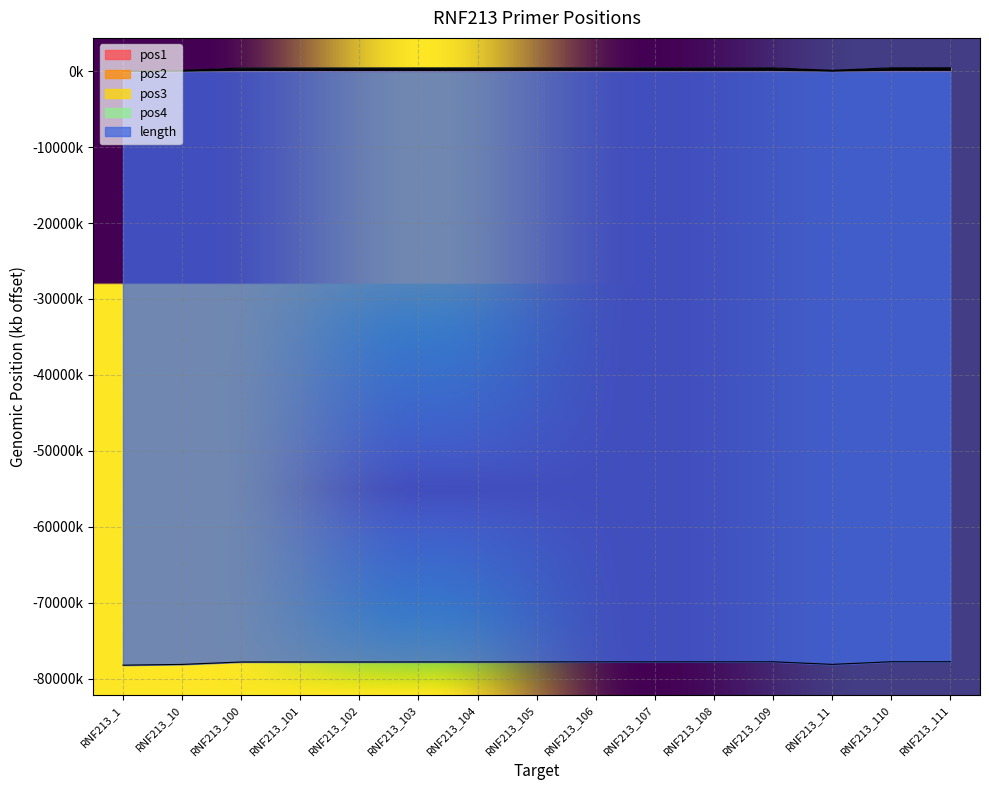

True or false: pos4 has more than 2 points higher than both neighbors.

False